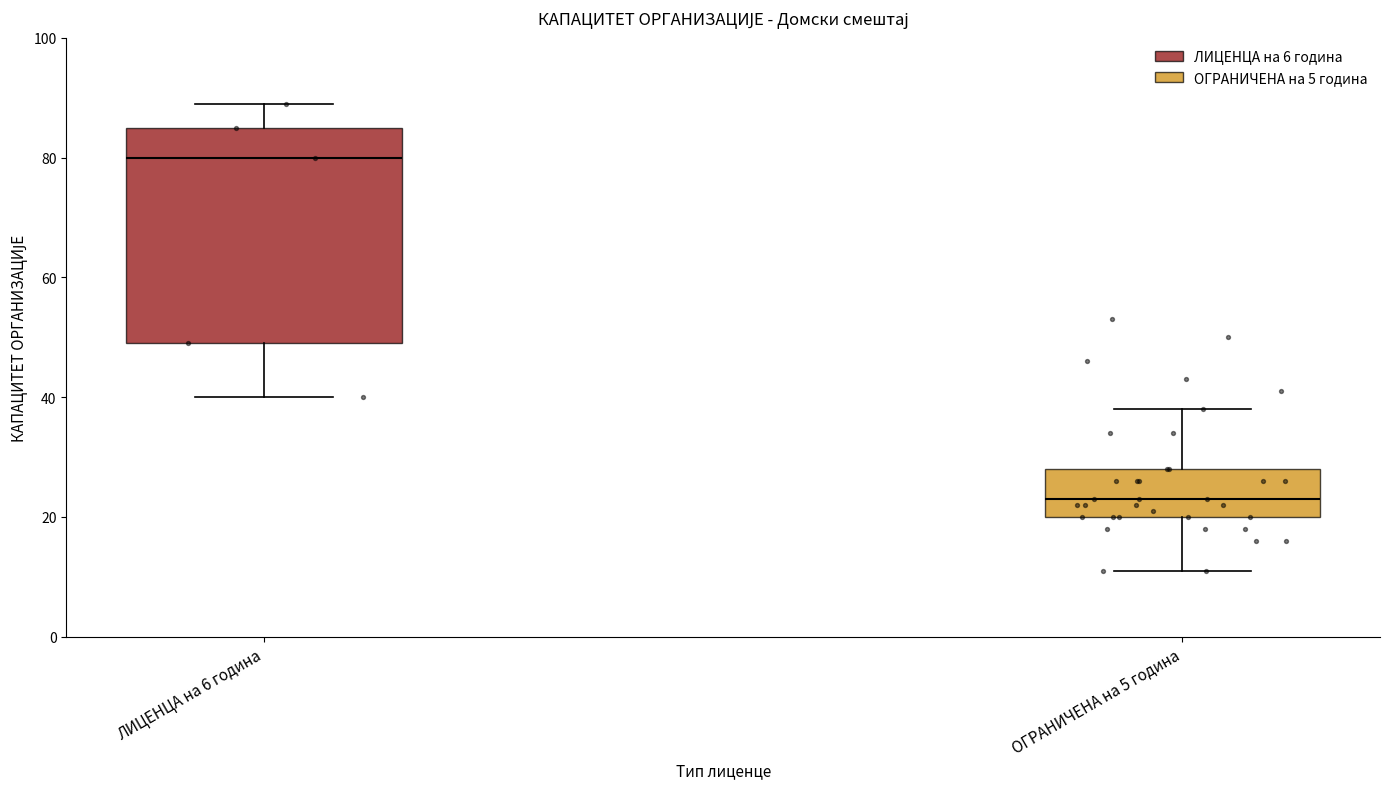

Where does the median line of the box for ЛИЦЕНЦА на 6 година sit on the y-axis? The values are not printed on the chart, so give them approximately, as read against the axis.

80